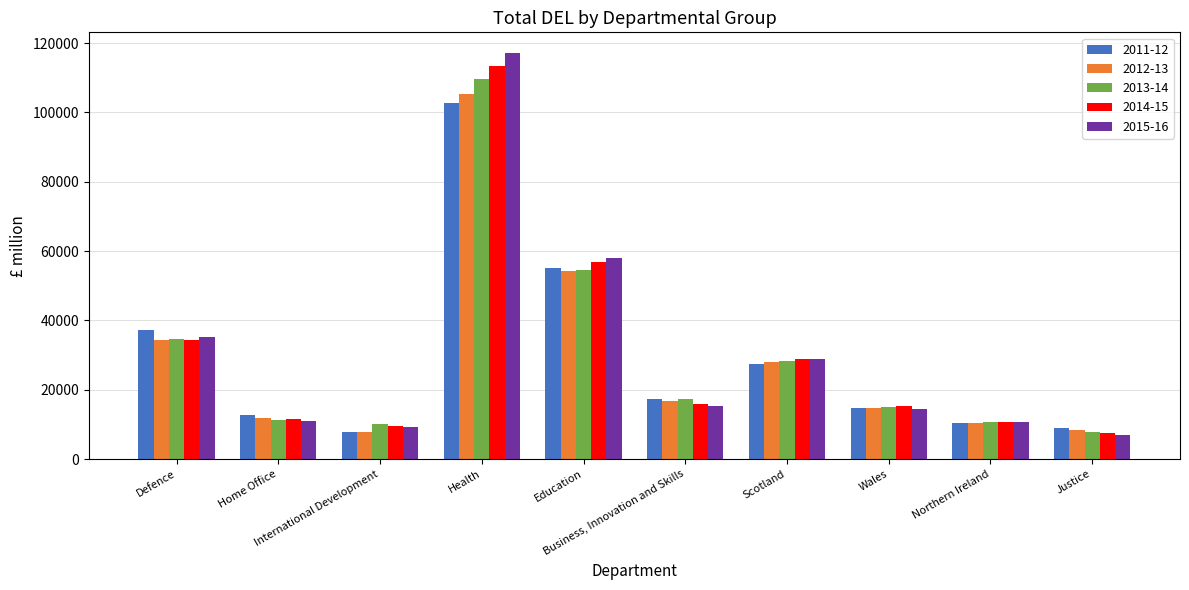

Which series has the widest spread of values?

2015-16